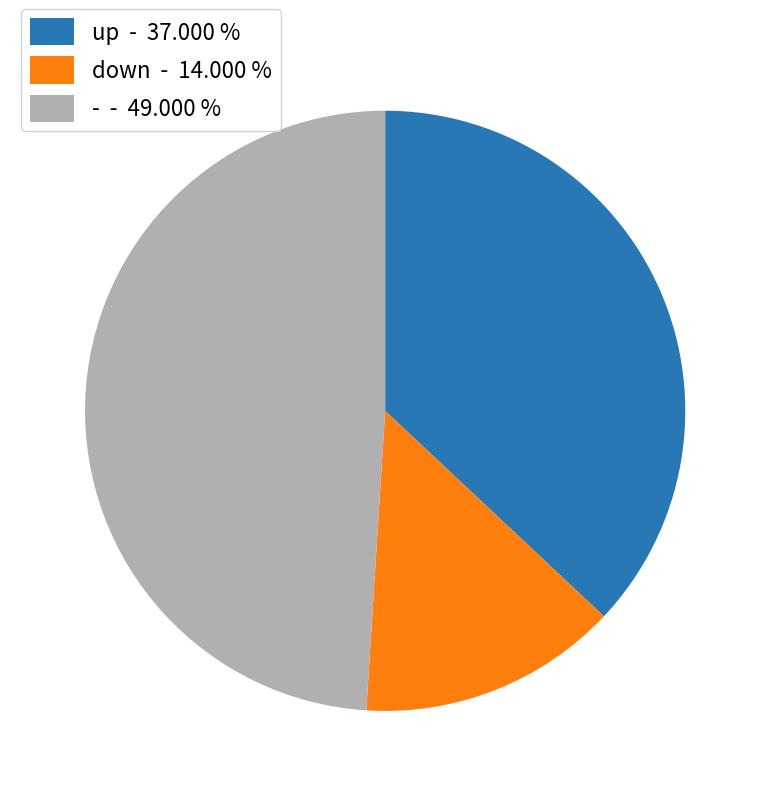

Is it true that down is 14% of the pie?

True